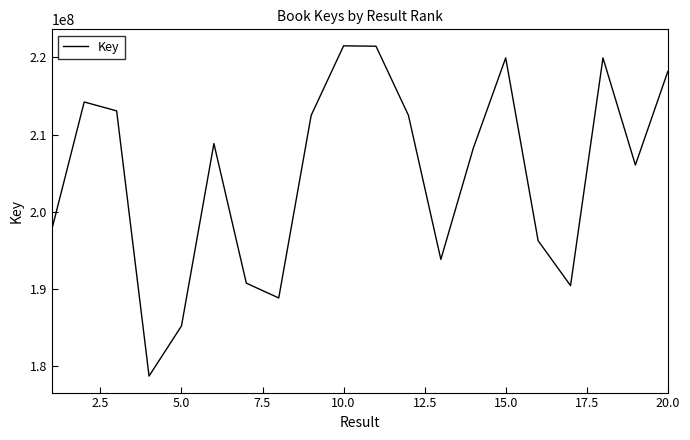

What is the greatest value displayed?

221490053